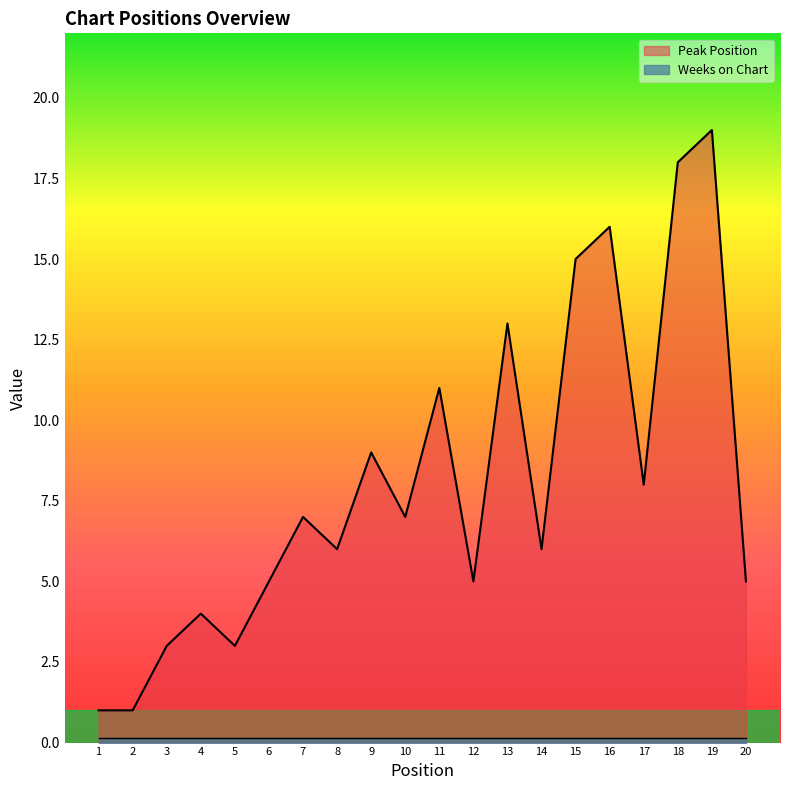

What is the maximum value shown in the chart?

19.0